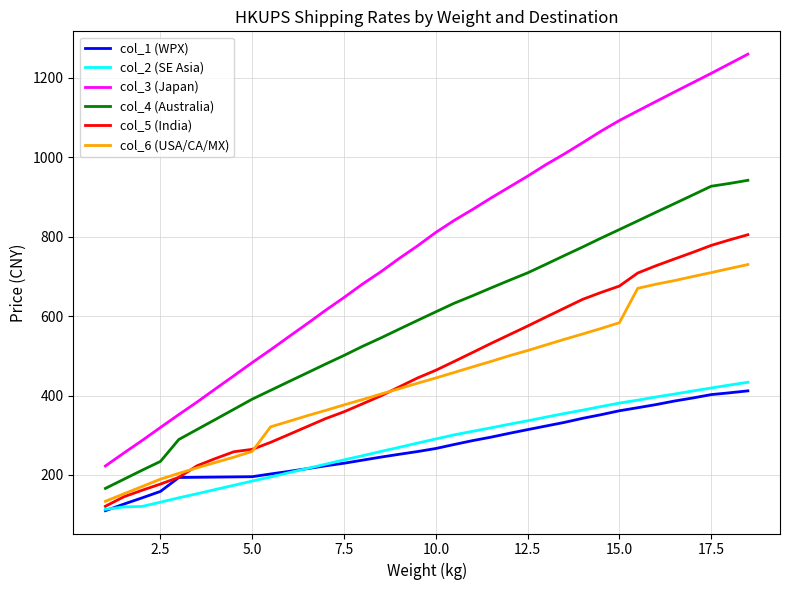

True or false: col_5 (India) and col_3 (Japan) intersect in this chart.

False